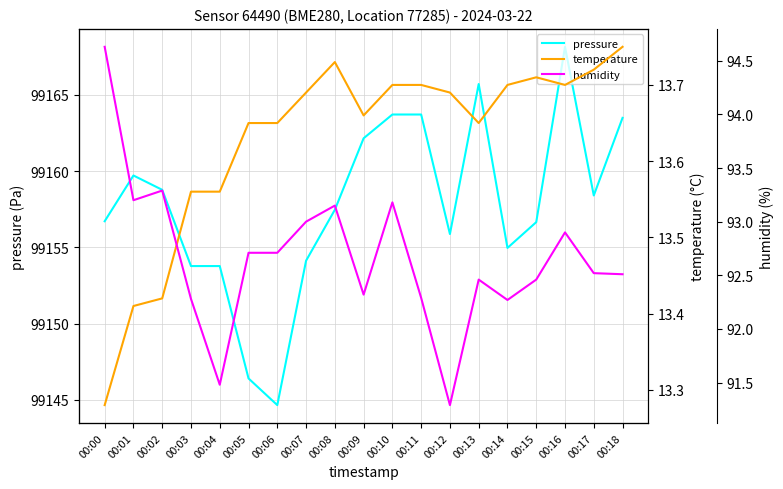

The humidity series shows 92.7 at 00:06. True or false?

True